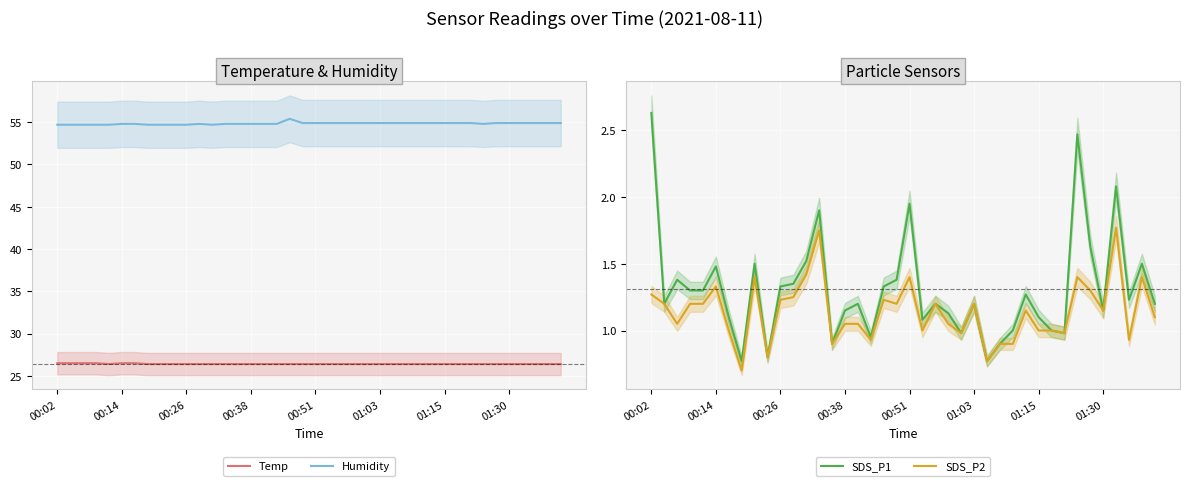

Reading left to right, what are all the values shown in this chart?

Temp: 26.5	26.5	26.5	26.5	26.4	26.5	26.5	26.4	26.4	26.4	26.4	26.4	26.4	26.4	26.4	26.4	26.4	26.4	26.4	26.4	26.4	26.4	26.4	26.4	26.4	26.4	26.4	26.4	26.4	26.4	26.4	26.4	26.4	26.4	26.4	26.4	26.4	26.4	26.4	26.4
Humidity: 54.7	54.7	54.7	54.7	54.7	54.8	54.8	54.7	54.7	54.7	54.7	54.8	54.7	54.8	54.8	54.8	54.8	54.8	55.4	54.9	54.9	54.9	54.9	54.9	54.9	54.9	54.9	54.9	54.9	54.9	54.9	54.9	54.9	54.8	54.9	54.9	54.9	54.9	54.9	54.9
SDS_P1: 2.6	1.2	1.4	1.3	1.3	1.5	1.1	0.8	1.5	0.8	1.3	1.4	1.5	1.9	0.9	1.1	1.2	0.9	1.3	1.4	1.9	1.1	1.2	1.1	1.0	1.2	0.8	0.9	1.0	1.3	1.1	1.0	1.0	2.5	1.6	1.1	2.1	1.2	1.5	1.2
SDS_P2: 1.3	1.2	1.1	1.2	1.2	1.3	1.0	0.7	1.4	0.8	1.2	1.2	1.4	1.8	0.9	1.1	1.1	0.9	1.2	1.2	1.4	1.0	1.2	1.1	1.0	1.2	0.8	0.9	0.9	1.1	1.0	1.0	1.0	1.4	1.3	1.1	1.8	0.9	1.4	1.1